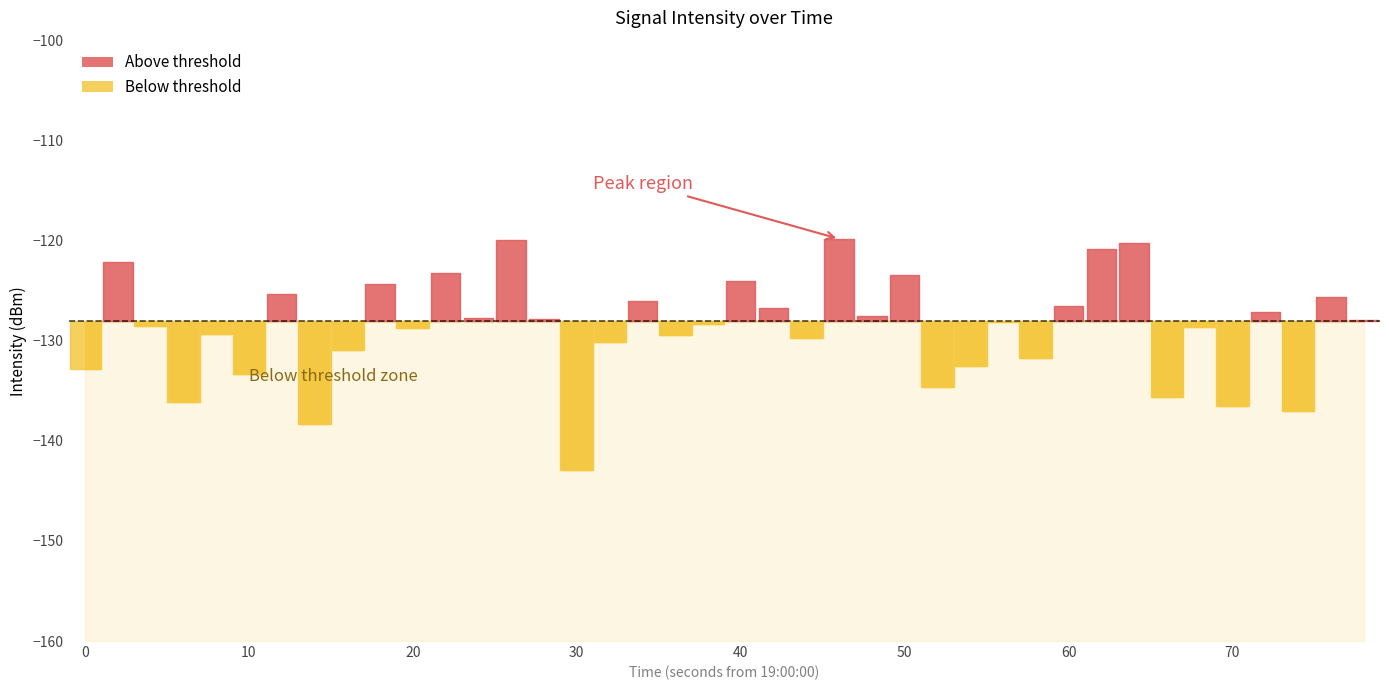

Reading right to left, extract all data points from this chart.

39=-127.9	38=-125.6	37=-137.0	36=-127.1	35=-136.6	34=-128.6	33=-135.6	32=-120.2	31=-120.8	30=-126.5	29=-131.7	28=-128.1	27=-132.5	26=-134.6	25=-123.4	24=-127.6	23=-119.8	22=-129.7	21=-126.7	20=-124.0	19=-128.3	18=-129.4	17=-126.0	16=-130.1	15=-142.9	14=-127.8	13=-119.9	12=-127.7	11=-123.3	10=-128.7	9=-124.3	8=-131.0	7=-138.3	6=-125.4	5=-133.4	4=-129.3	3=-136.1	2=-128.5	1=-122.1	0=-132.9